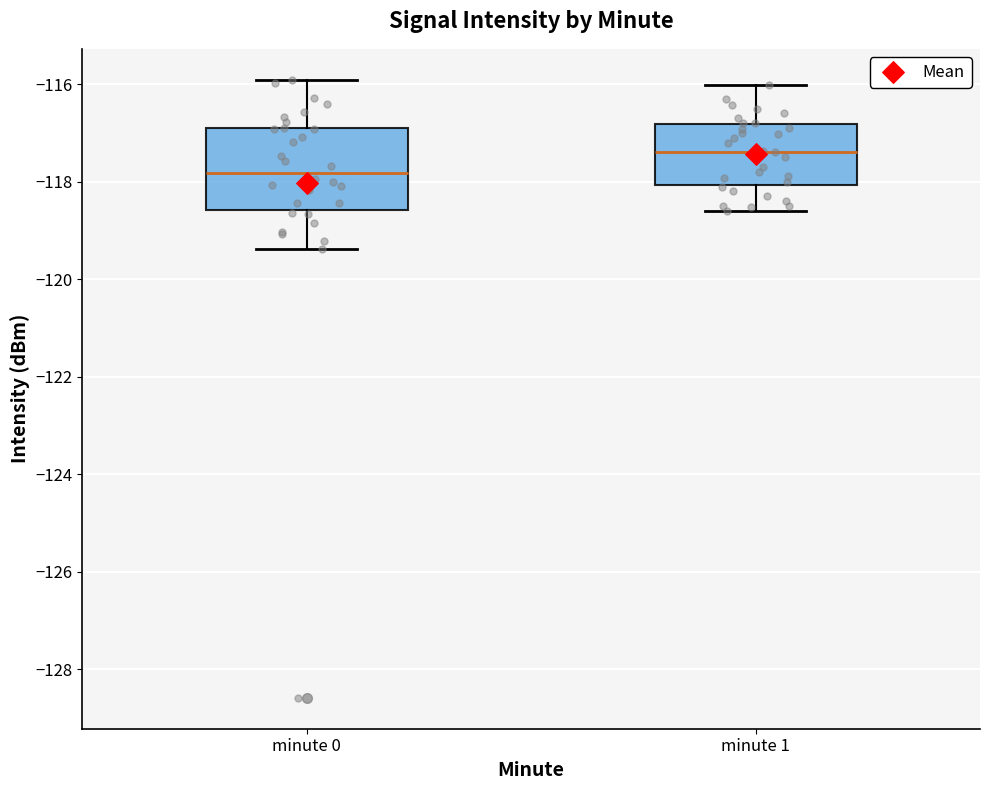

Reading left to right, transcribe this box plot: for each box, give where its median line is, the range the box spans, and where its two whiskers end, as read against the y-axis. The values are not printed on the chart, so give them approximately, as read against the axis.

minute 0: median -117.8, box -118.6 to -117.0, whiskers -119.4 to -116.0
minute 1: median -117.4, box -118.0 to -116.8, whiskers -118.6 to -116.0